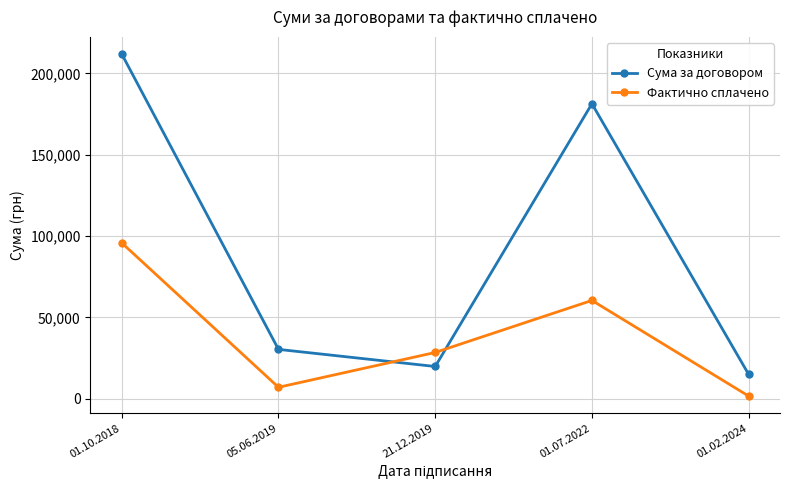

What are all the series names shown in the legend?

Сума за договором, Фактично сплачено